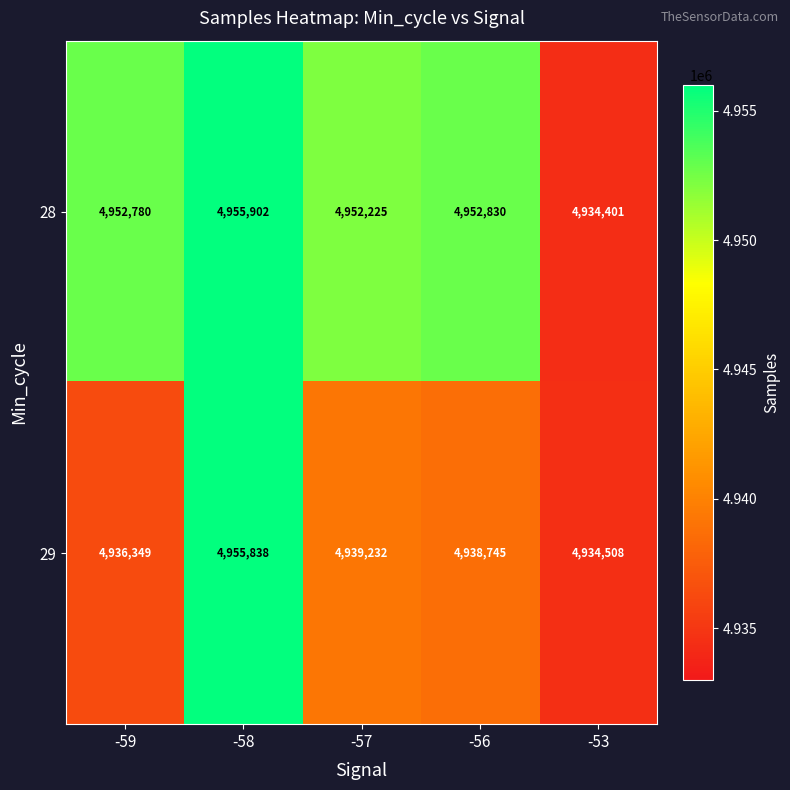

At which label does 28 reach its peak?

-58